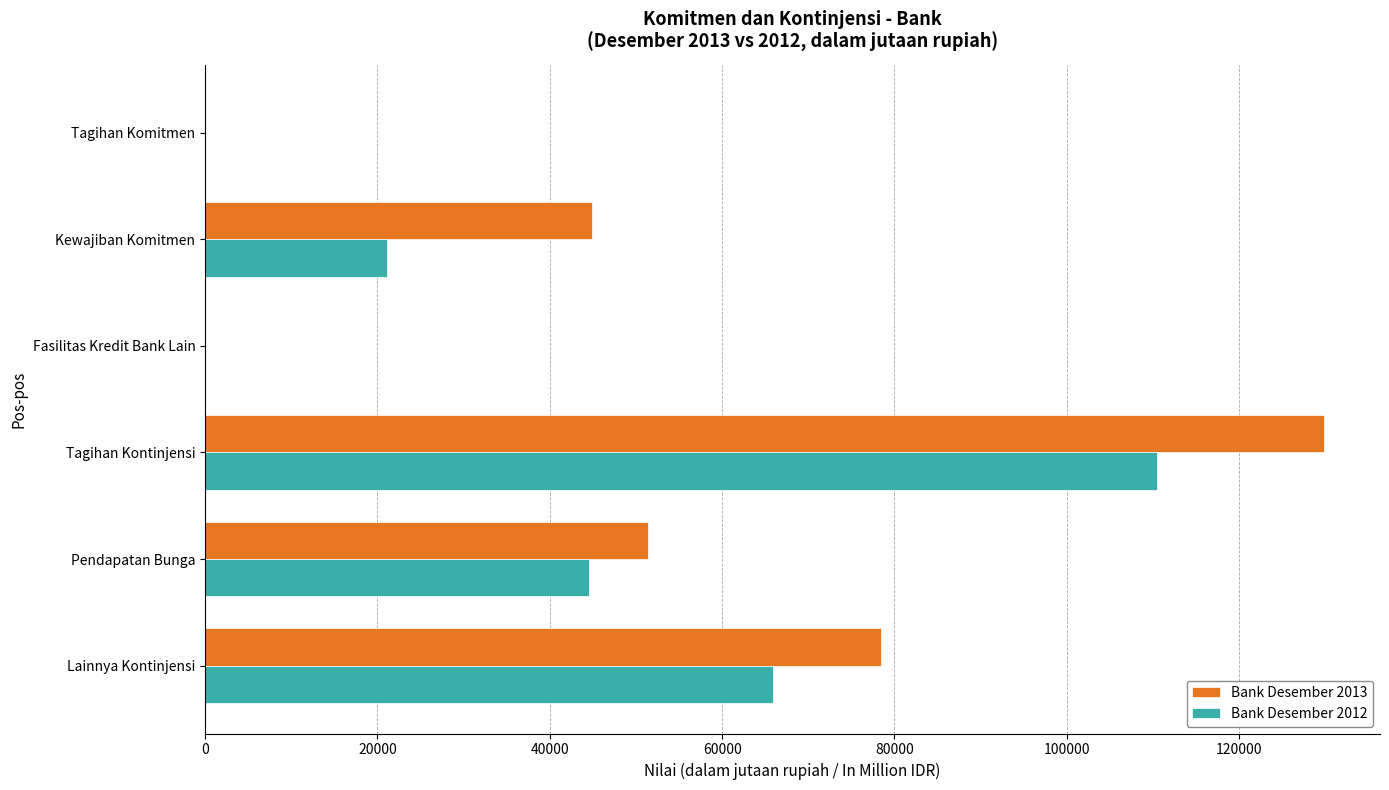

What are all the series names shown in the legend?

Bank Desember 2013, Bank Desember 2012